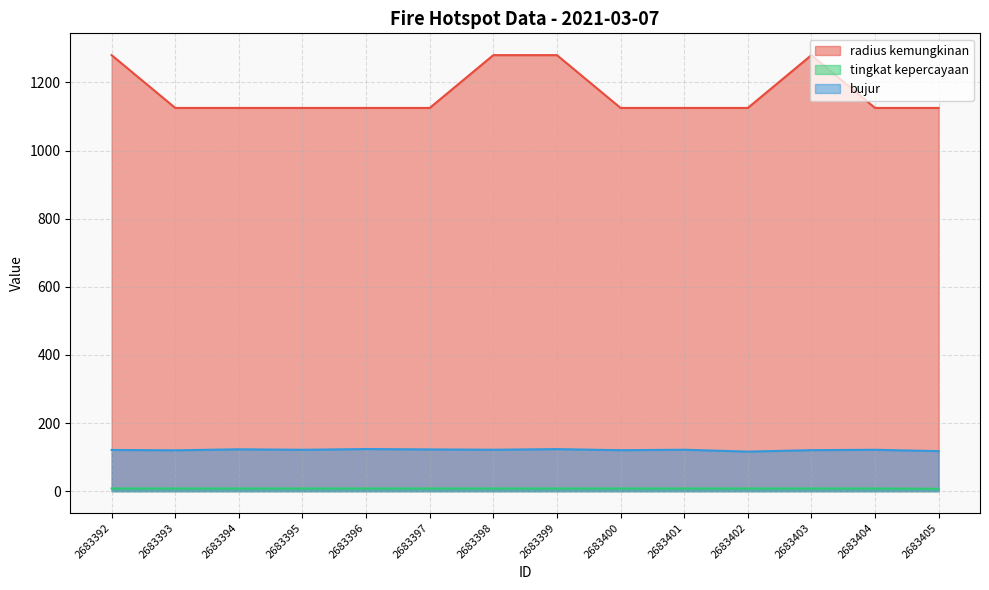

Which label corresponds to the smallest value in the chart?

2683405